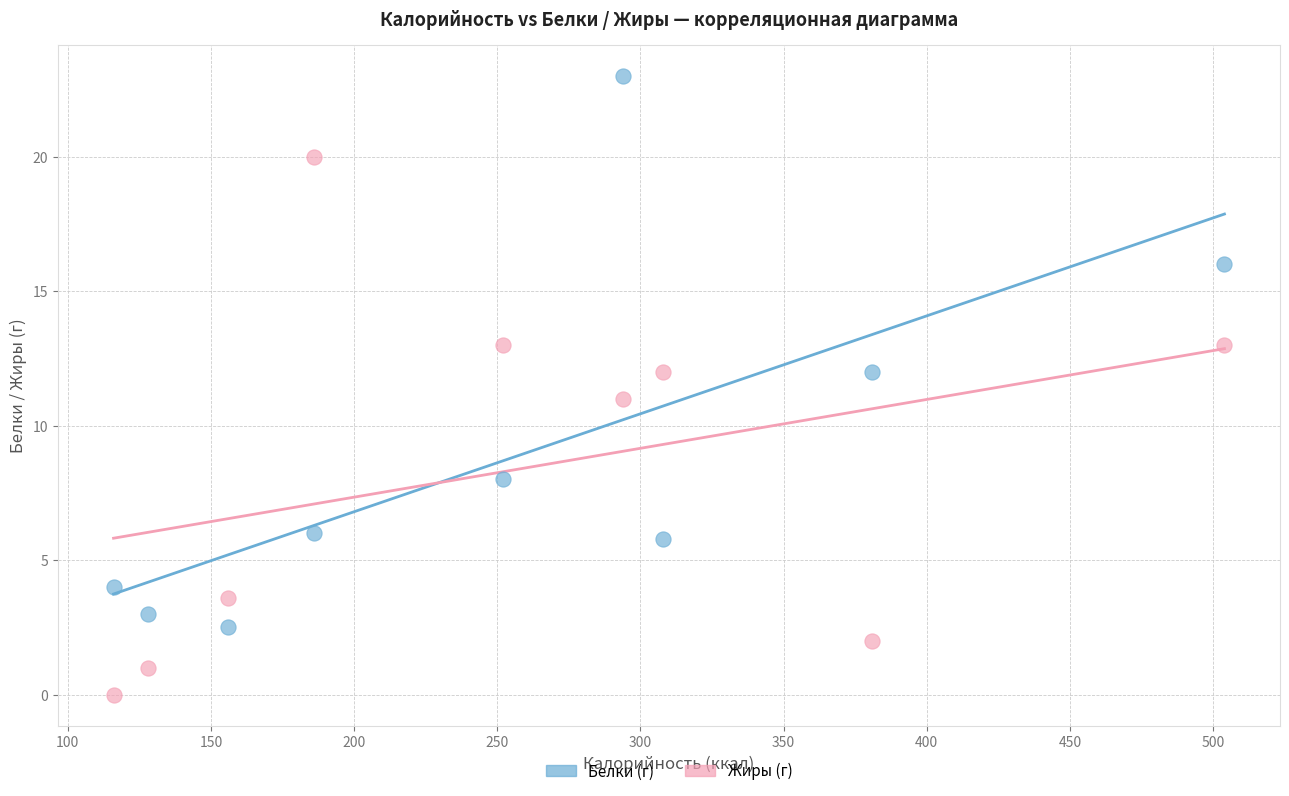

Across all data points, what is the range of X values (max minus min)?

388.0